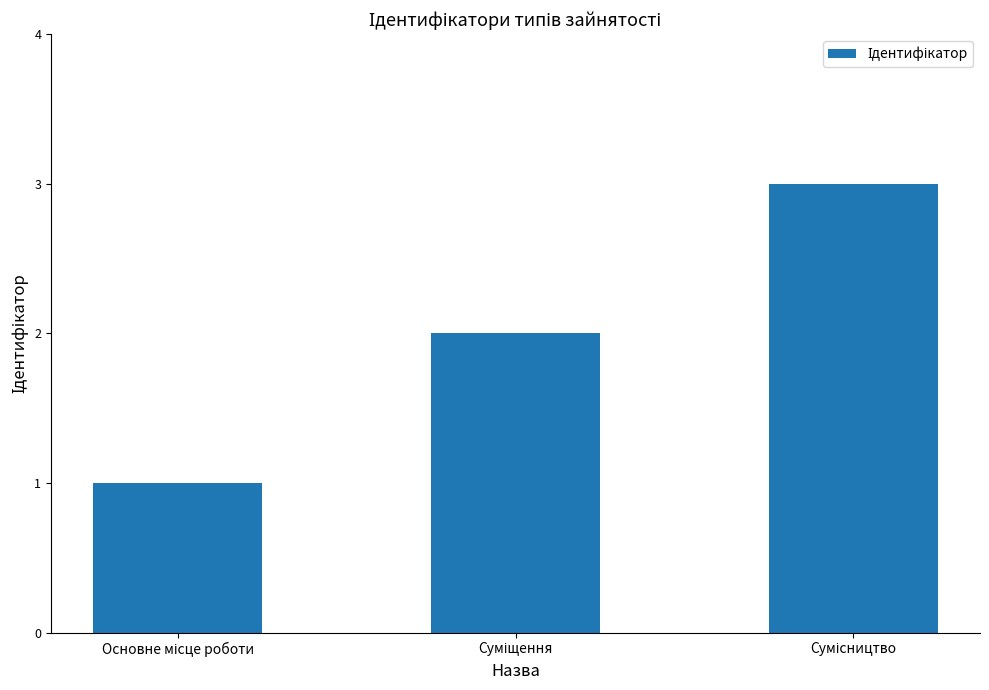

What is the maximum value shown in the chart?

3